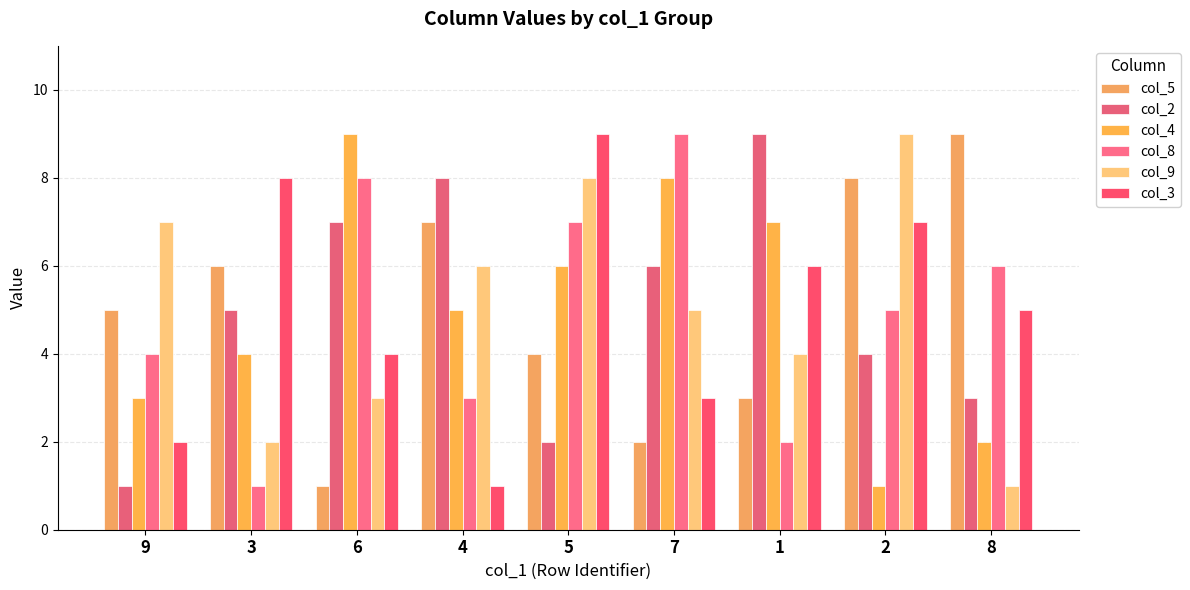

The value of col_5 at 5 is 4. True or false?

True